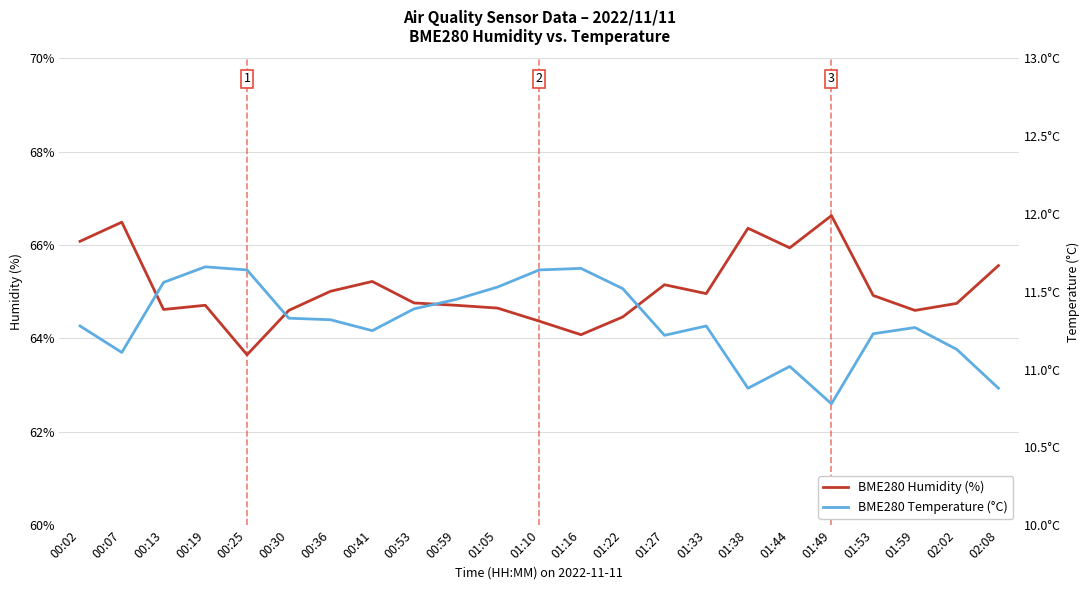

Count the number of data series in this chart.

2